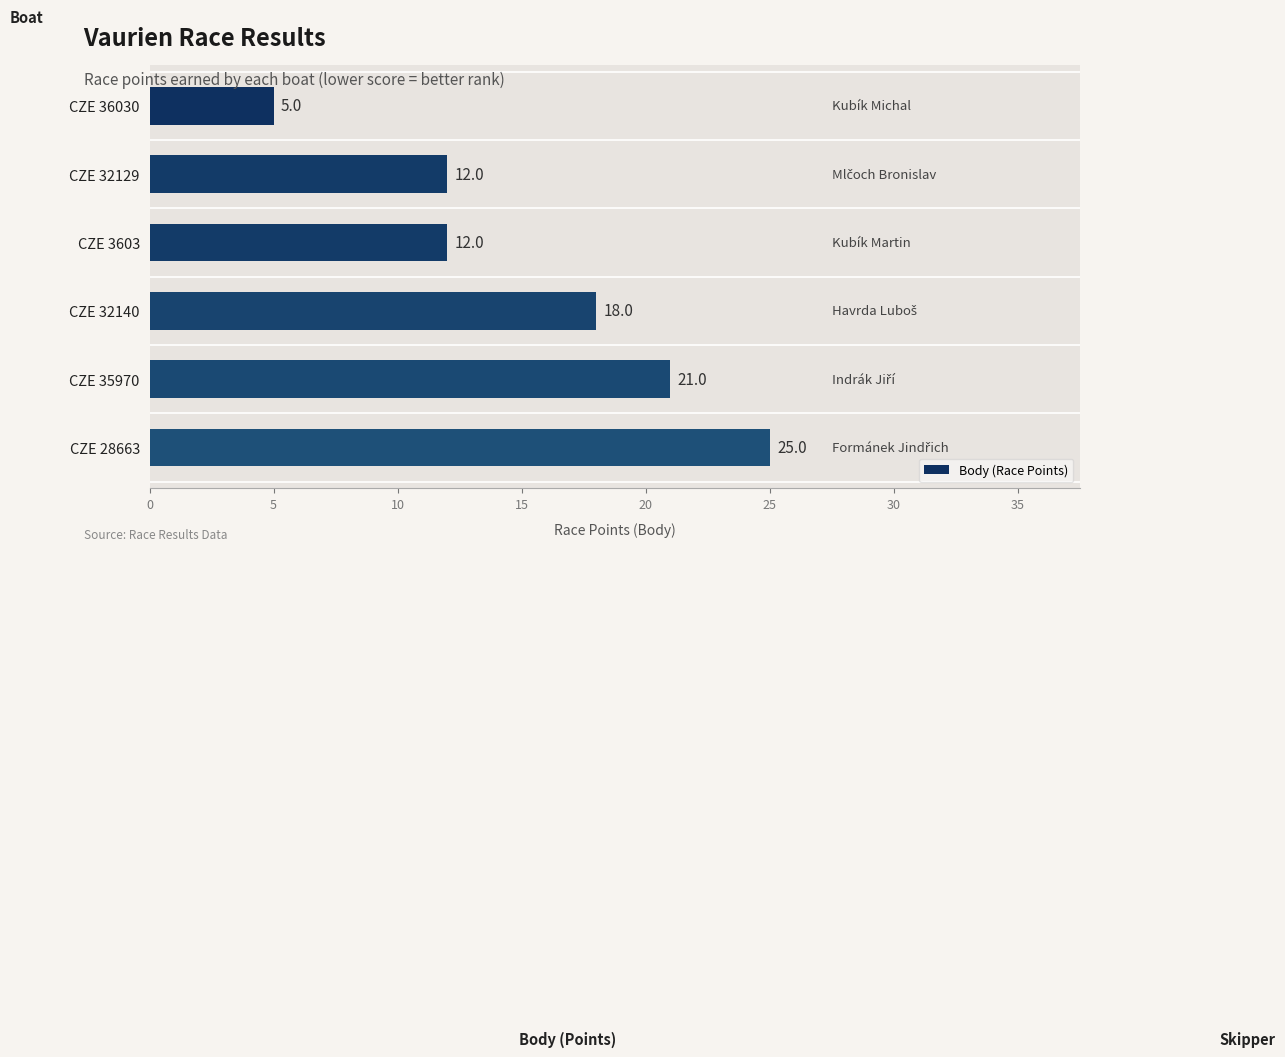

How many bars are there in total?

6